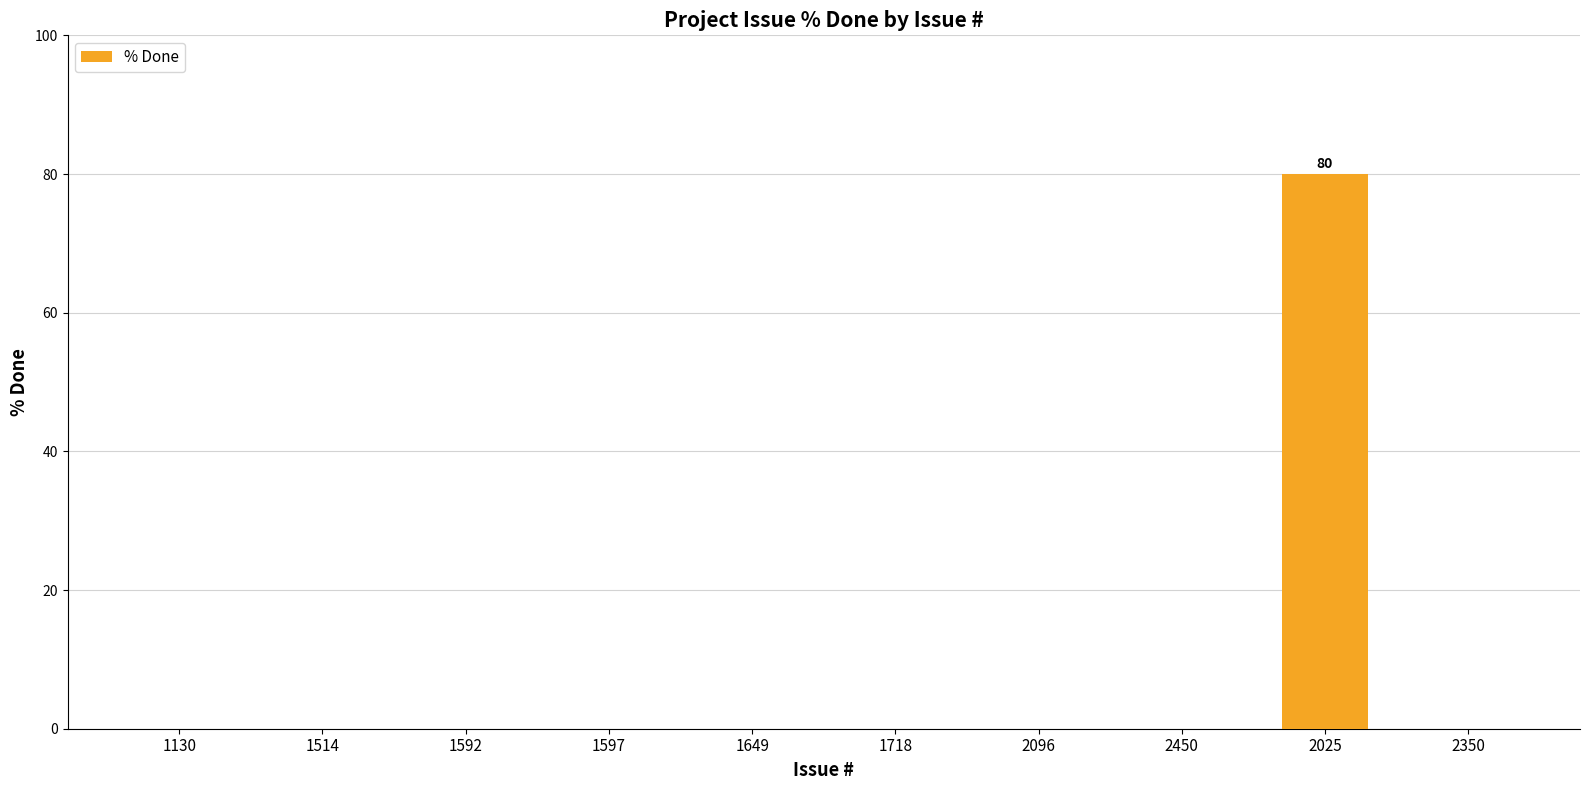

How many categories are shown in the chart?

10